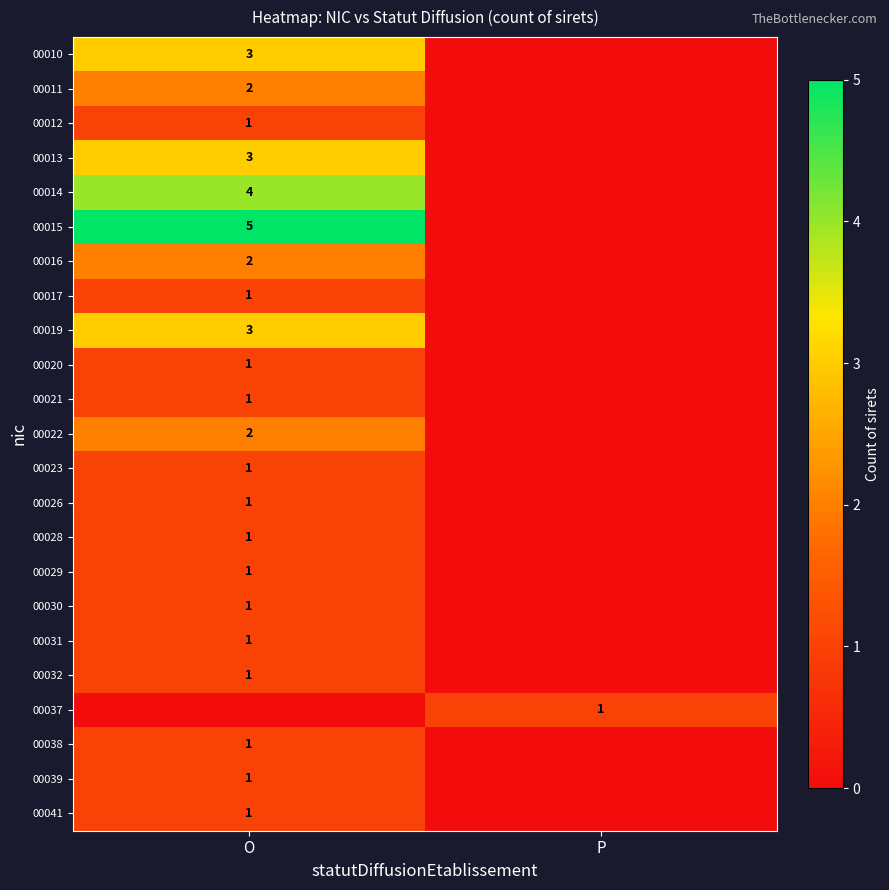

Which category has the highest value across all series?

O